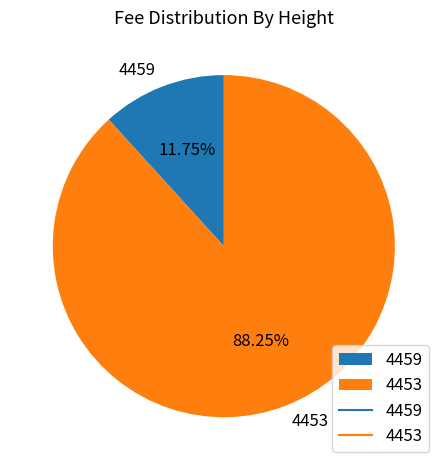

True or false: 4459 accounts for 1% of the total.

False